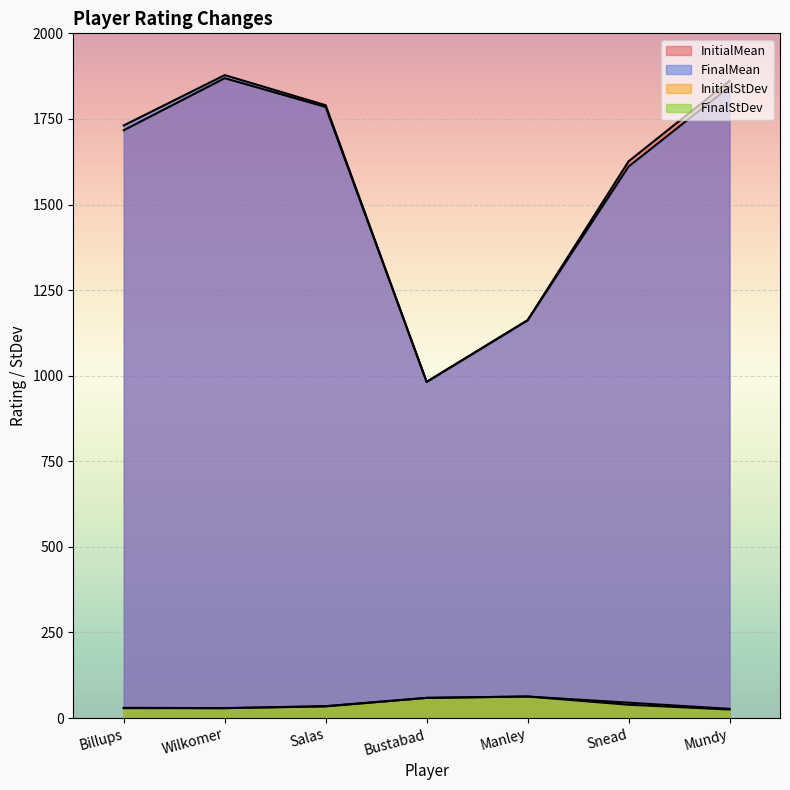

What position from the right is Bustabad?

4